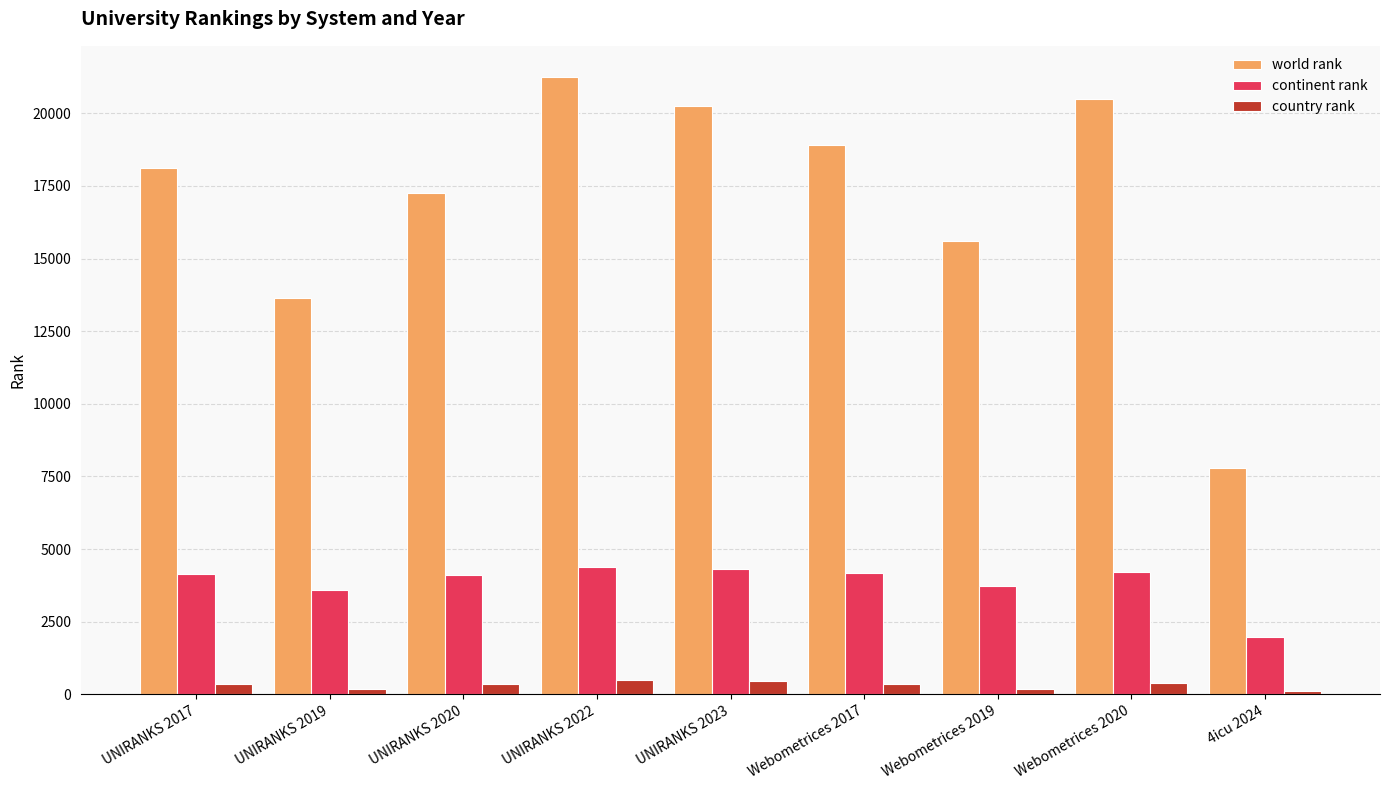

Is it true that continent rank equals 5371 at UNIRANKS 2019?

False